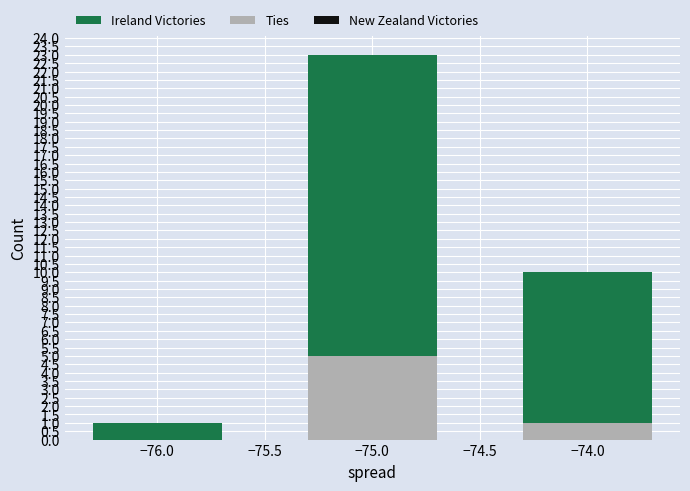

How many values in the Ireland Victories series exceed 10?

1